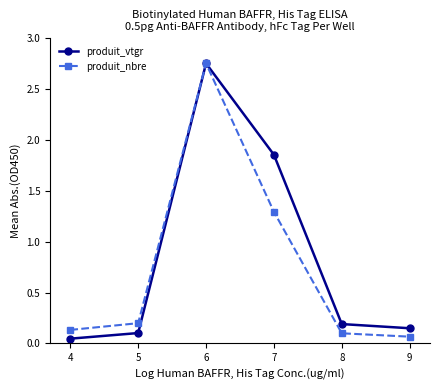

True or false: produit_nbre has more than 2 points higher than both neighbors.

False